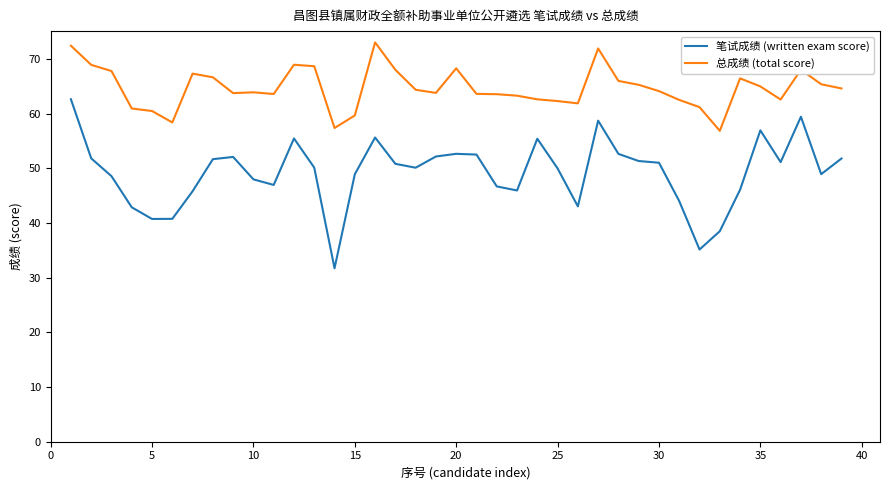

Which series has the largest total across all categories?

总成绩 (total score)